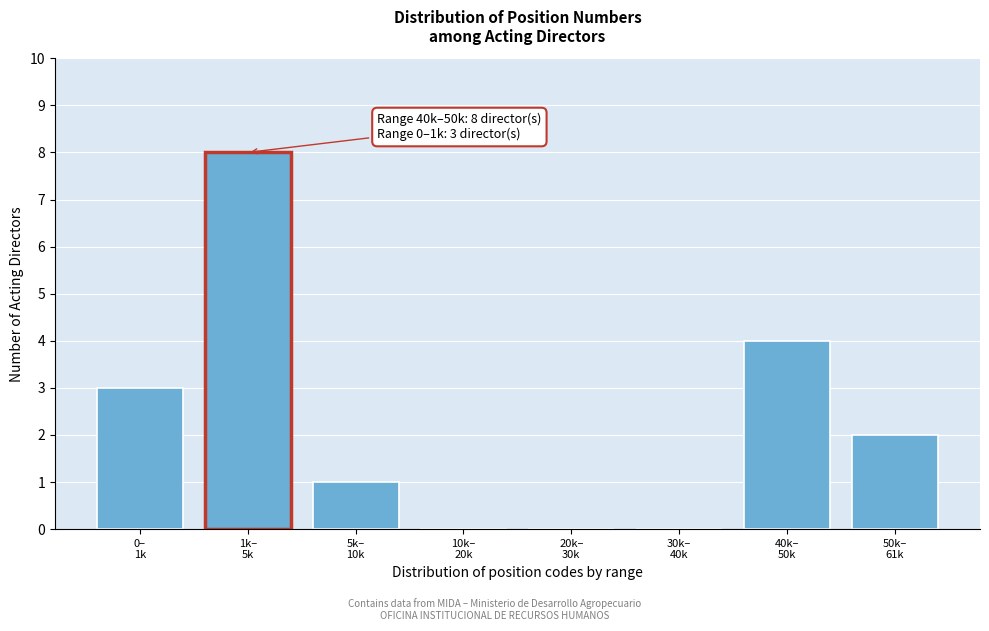

What is the sum of all values?

18